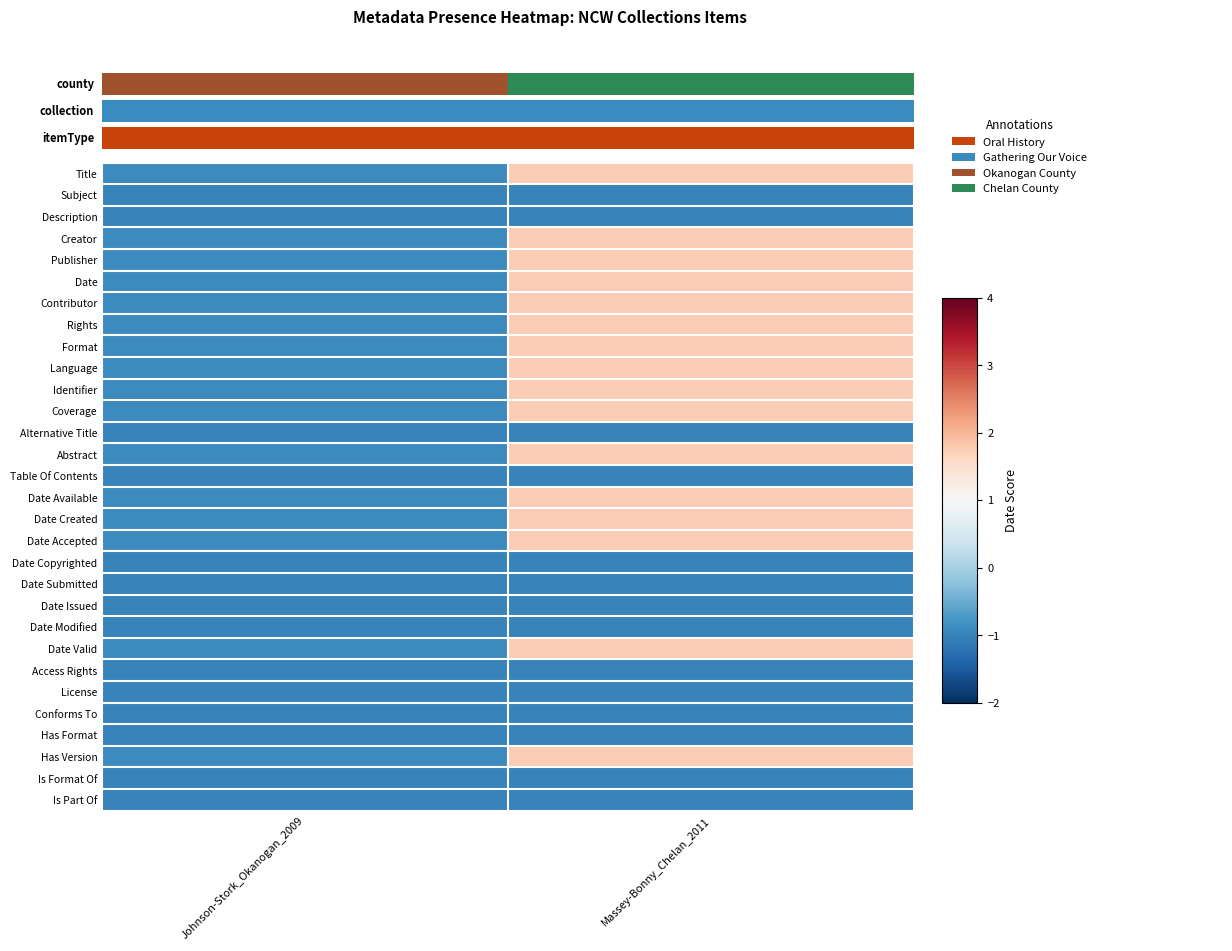

Reading right to left, list all the values displayed in this chart.

Title: Massey-Bonny_Chelan_2011=1.8	Johnson-Stork_Okanogan_2009=-0.9
Subject: Massey-Bonny_Chelan_2011=-1.0	Johnson-Stork_Okanogan_2009=-1.0
Description: Massey-Bonny_Chelan_2011=-1.0	Johnson-Stork_Okanogan_2009=-1.0
Creator: Massey-Bonny_Chelan_2011=1.8	Johnson-Stork_Okanogan_2009=-0.9
Publisher: Massey-Bonny_Chelan_2011=1.8	Johnson-Stork_Okanogan_2009=-0.9
Date: Massey-Bonny_Chelan_2011=1.8	Johnson-Stork_Okanogan_2009=-0.9
Contributor: Massey-Bonny_Chelan_2011=1.8	Johnson-Stork_Okanogan_2009=-0.9
Rights: Massey-Bonny_Chelan_2011=1.8	Johnson-Stork_Okanogan_2009=-0.9
Format: Massey-Bonny_Chelan_2011=1.8	Johnson-Stork_Okanogan_2009=-0.9
Language: Massey-Bonny_Chelan_2011=1.8	Johnson-Stork_Okanogan_2009=-0.9
Identifier: Massey-Bonny_Chelan_2011=1.8	Johnson-Stork_Okanogan_2009=-0.9
Coverage: Massey-Bonny_Chelan_2011=1.8	Johnson-Stork_Okanogan_2009=-0.9
Alternative Title: Massey-Bonny_Chelan_2011=-1.0	Johnson-Stork_Okanogan_2009=-1.0
Abstract: Massey-Bonny_Chelan_2011=1.8	Johnson-Stork_Okanogan_2009=-0.9
Table Of Contents: Massey-Bonny_Chelan_2011=-1.0	Johnson-Stork_Okanogan_2009=-1.0
Date Available: Massey-Bonny_Chelan_2011=1.8	Johnson-Stork_Okanogan_2009=-0.9
Date Created: Massey-Bonny_Chelan_2011=1.8	Johnson-Stork_Okanogan_2009=-0.9
Date Accepted: Massey-Bonny_Chelan_2011=1.8	Johnson-Stork_Okanogan_2009=-0.9
Date Copyrighted: Massey-Bonny_Chelan_2011=-1.0	Johnson-Stork_Okanogan_2009=-1.0
Date Submitted: Massey-Bonny_Chelan_2011=-1.0	Johnson-Stork_Okanogan_2009=-1.0
Date Issued: Massey-Bonny_Chelan_2011=-1.0	Johnson-Stork_Okanogan_2009=-1.0
Date Modified: Massey-Bonny_Chelan_2011=-1.0	Johnson-Stork_Okanogan_2009=-1.0
Date Valid: Massey-Bonny_Chelan_2011=1.8	Johnson-Stork_Okanogan_2009=-0.9
Access Rights: Massey-Bonny_Chelan_2011=-1.0	Johnson-Stork_Okanogan_2009=-1.0
License: Massey-Bonny_Chelan_2011=-1.0	Johnson-Stork_Okanogan_2009=-1.0
Conforms To: Massey-Bonny_Chelan_2011=-1.0	Johnson-Stork_Okanogan_2009=-1.0
Has Format: Massey-Bonny_Chelan_2011=-1.0	Johnson-Stork_Okanogan_2009=-1.0
Has Version: Massey-Bonny_Chelan_2011=1.8	Johnson-Stork_Okanogan_2009=-0.9
Is Format Of: Massey-Bonny_Chelan_2011=-1.0	Johnson-Stork_Okanogan_2009=-1.0
Is Part Of: Massey-Bonny_Chelan_2011=-1.0	Johnson-Stork_Okanogan_2009=-1.0